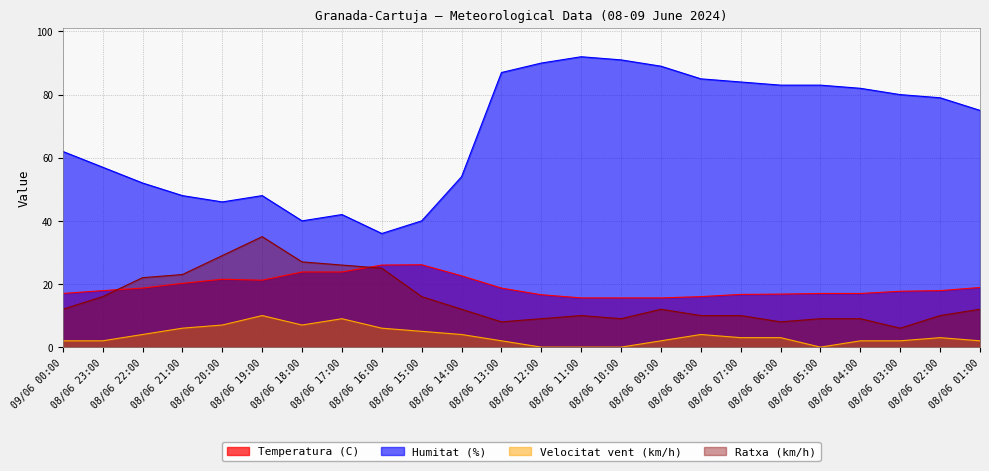

What are all the series names shown in the legend?

Temperatura (C), Humitat (%), Velocitat vent (km/h), Ratxa (km/h)